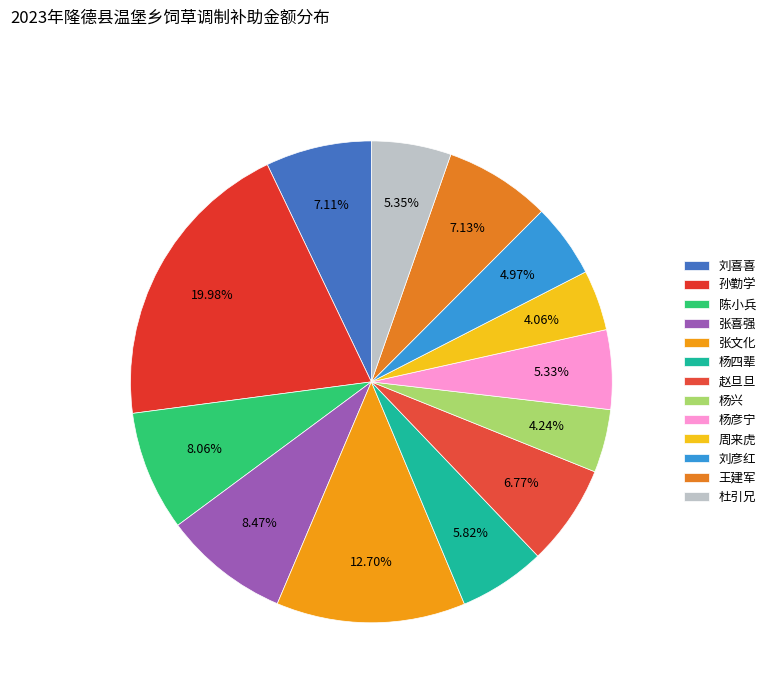

To the nearest percent, what is the combined percentage of 刘彦红 and 张文化?

18%